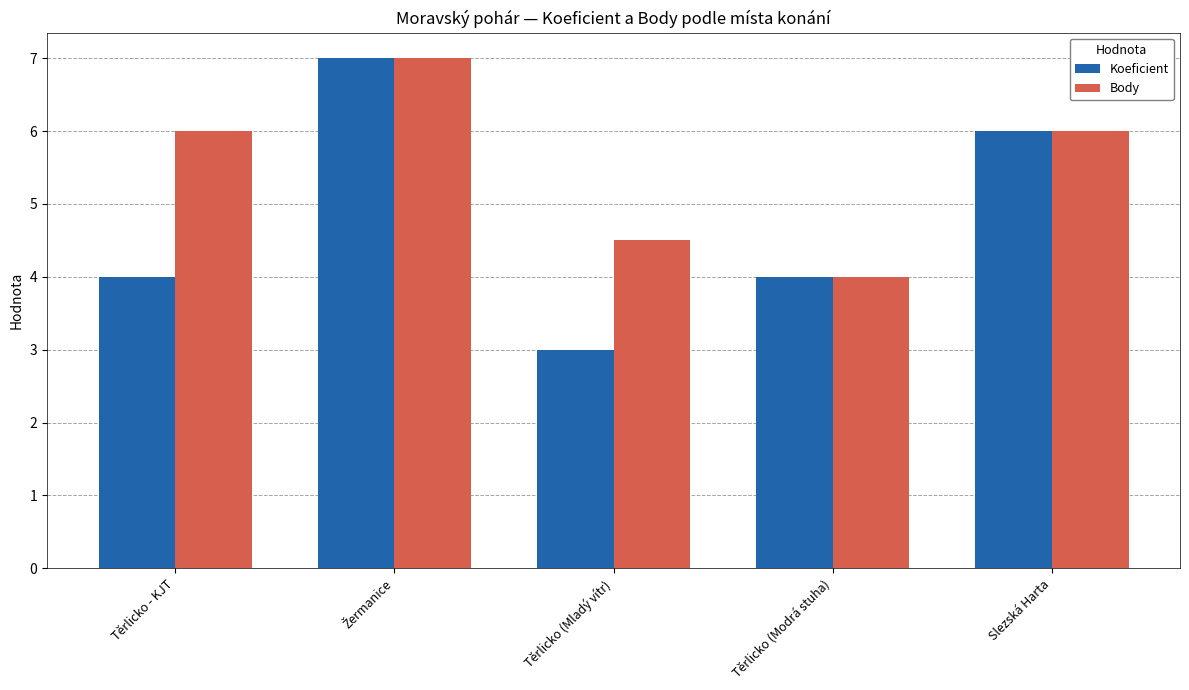

What is the sum of all Body values?

27.5